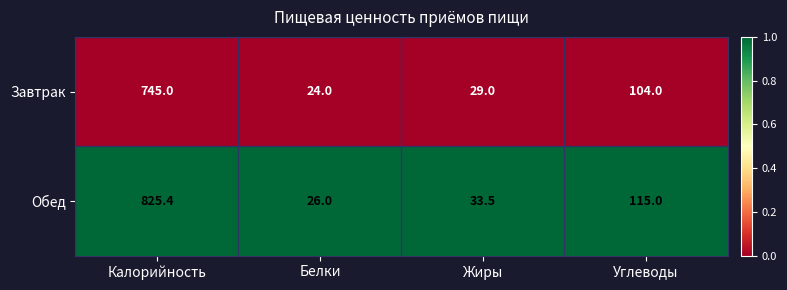

What is the difference between the second highest and second lowest values in the Обед series?

81.5